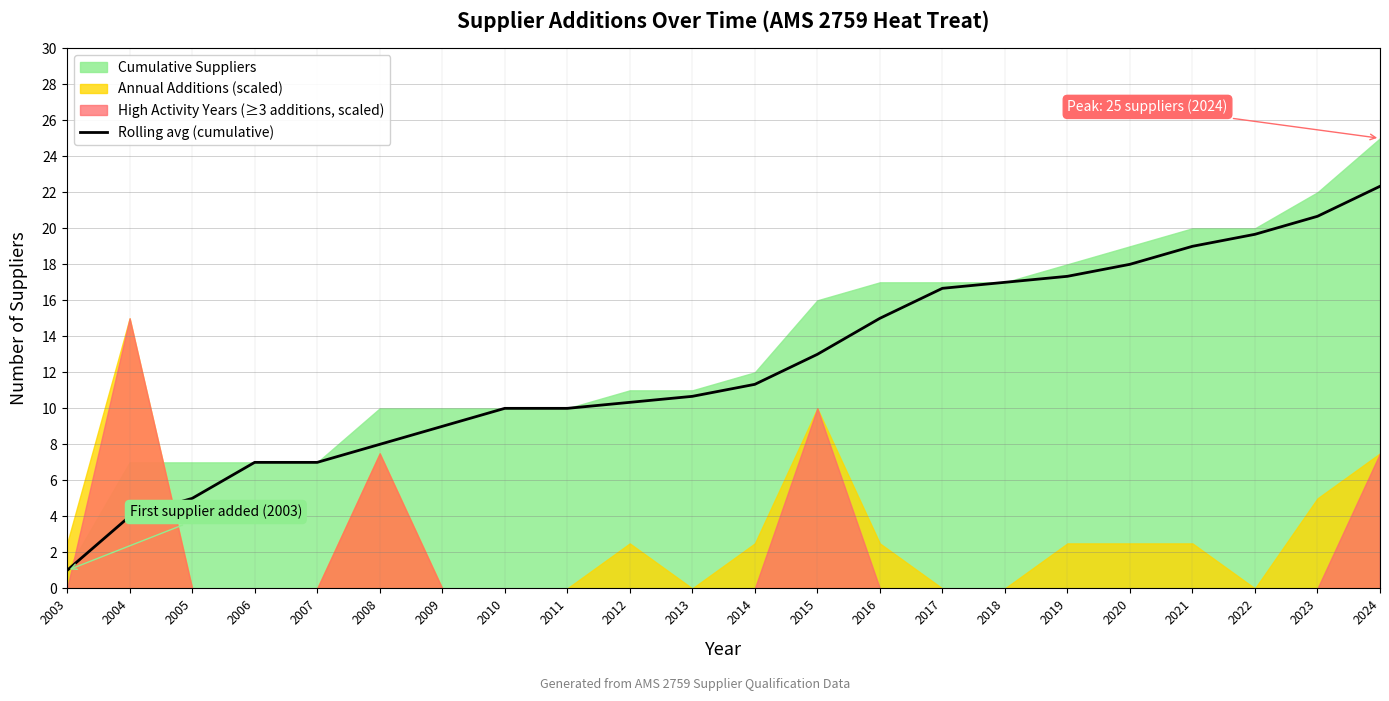

How many lines are shown in the chart?

1